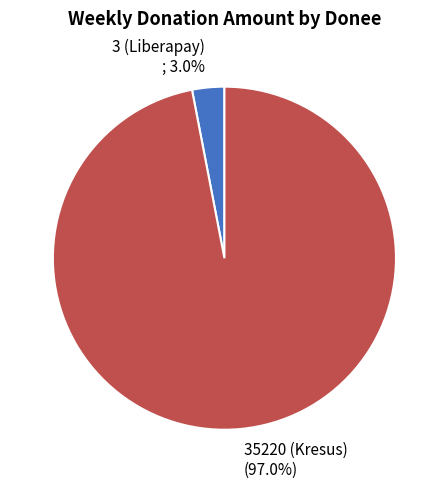

To the nearest percent, what is the average slice percentage?

50%